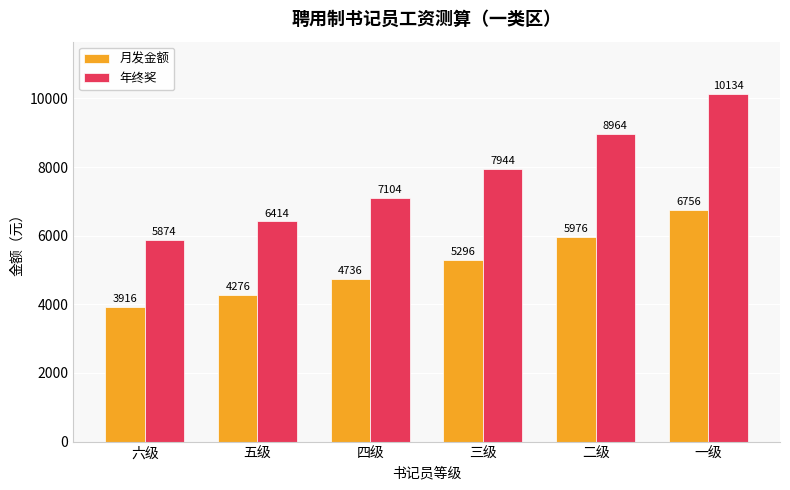

How many groups of bars are there?

6